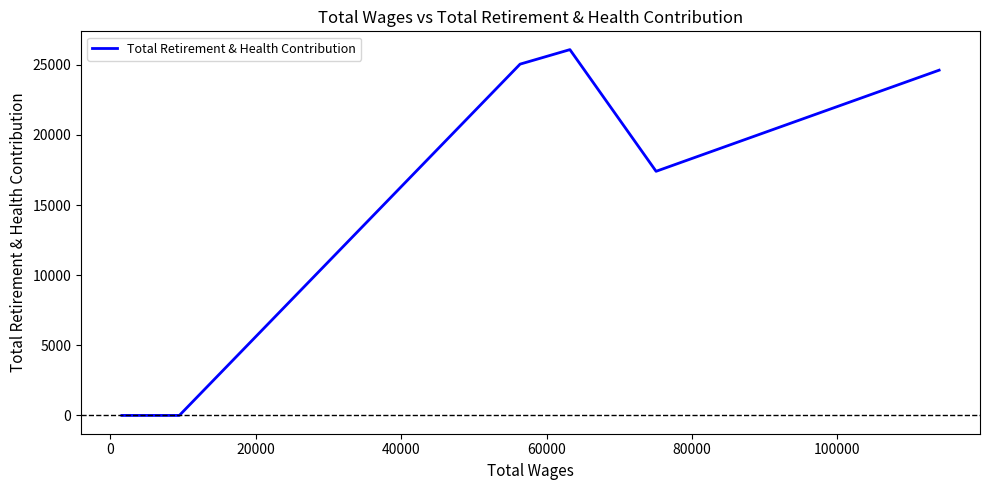

How many lines are shown in the chart?

1